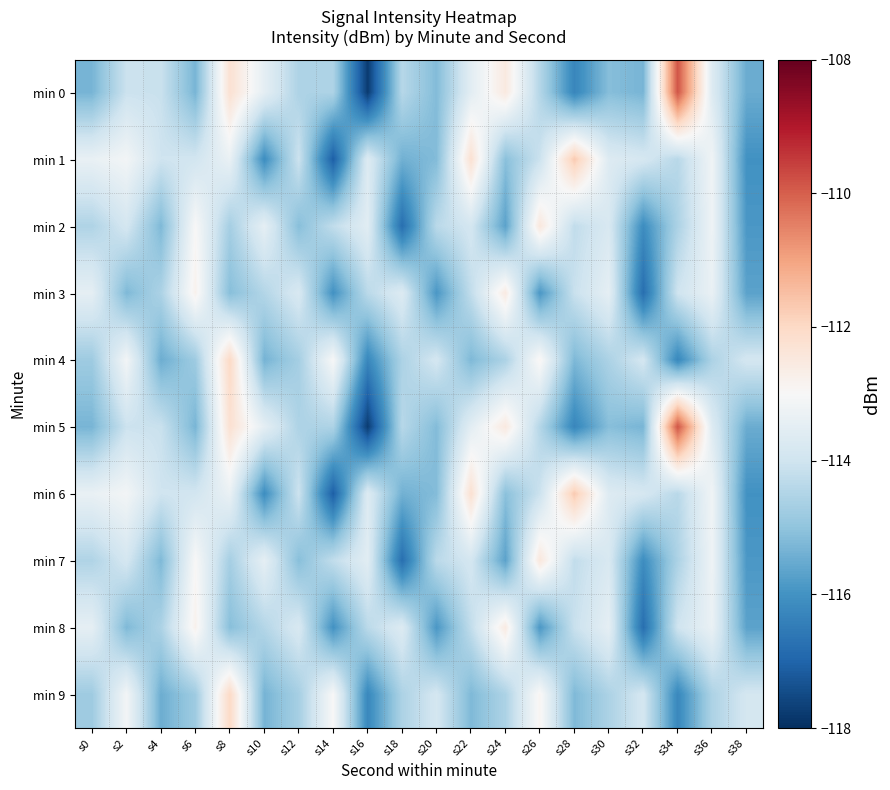

Which has a higher value, s26 or s18?

s18